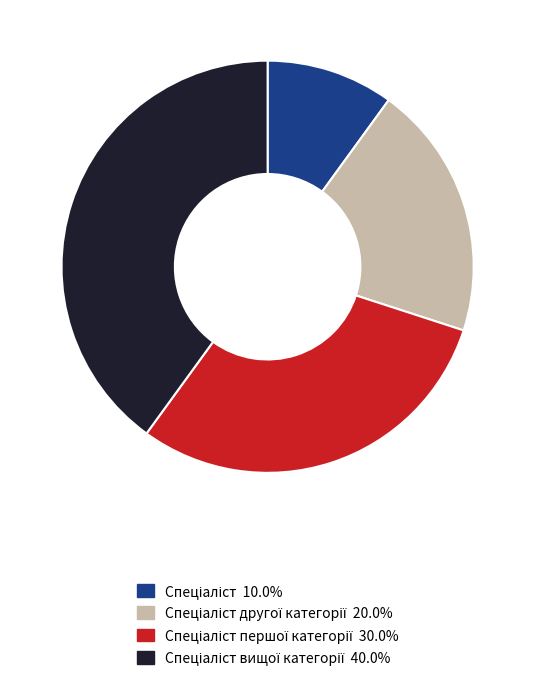

Is there any slice that represents more than half of the pie?

No